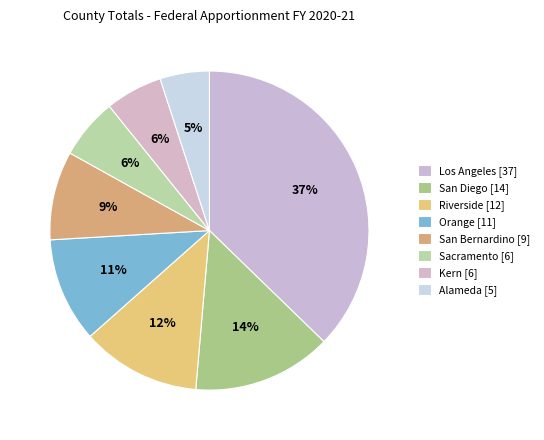

How many slices are in this pie chart?

8